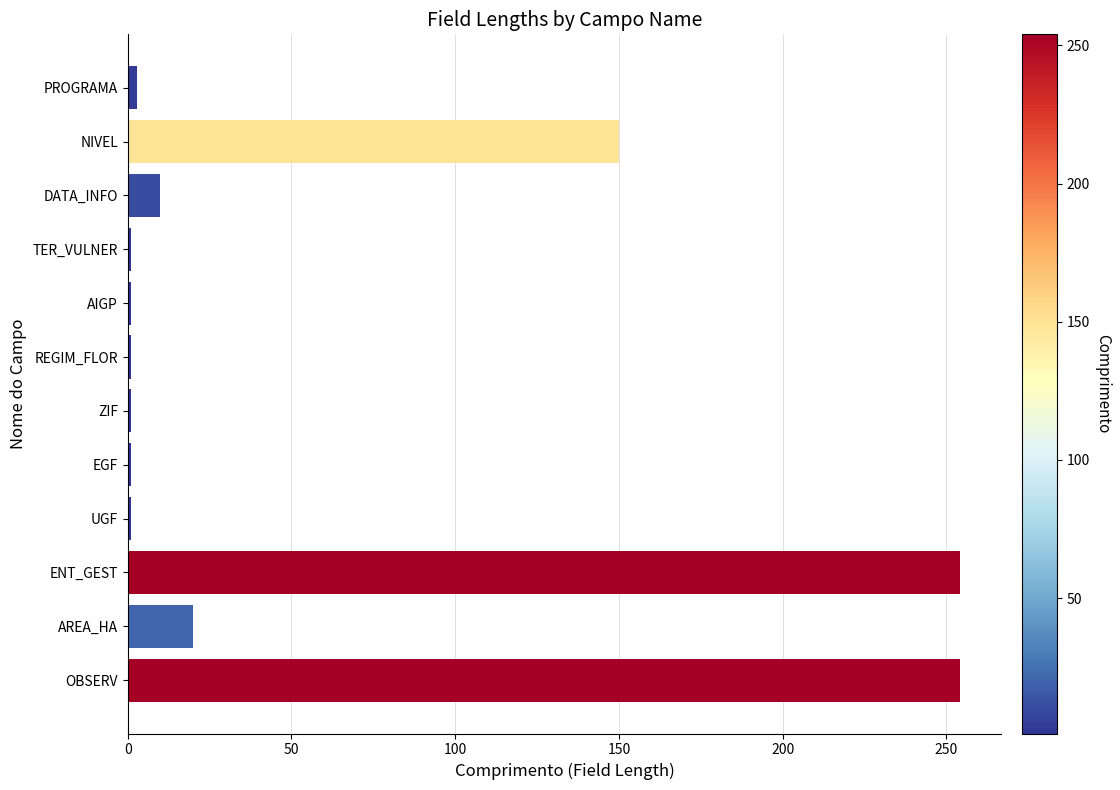

Which has a higher value, TER_VULNER or OBSERV?

OBSERV